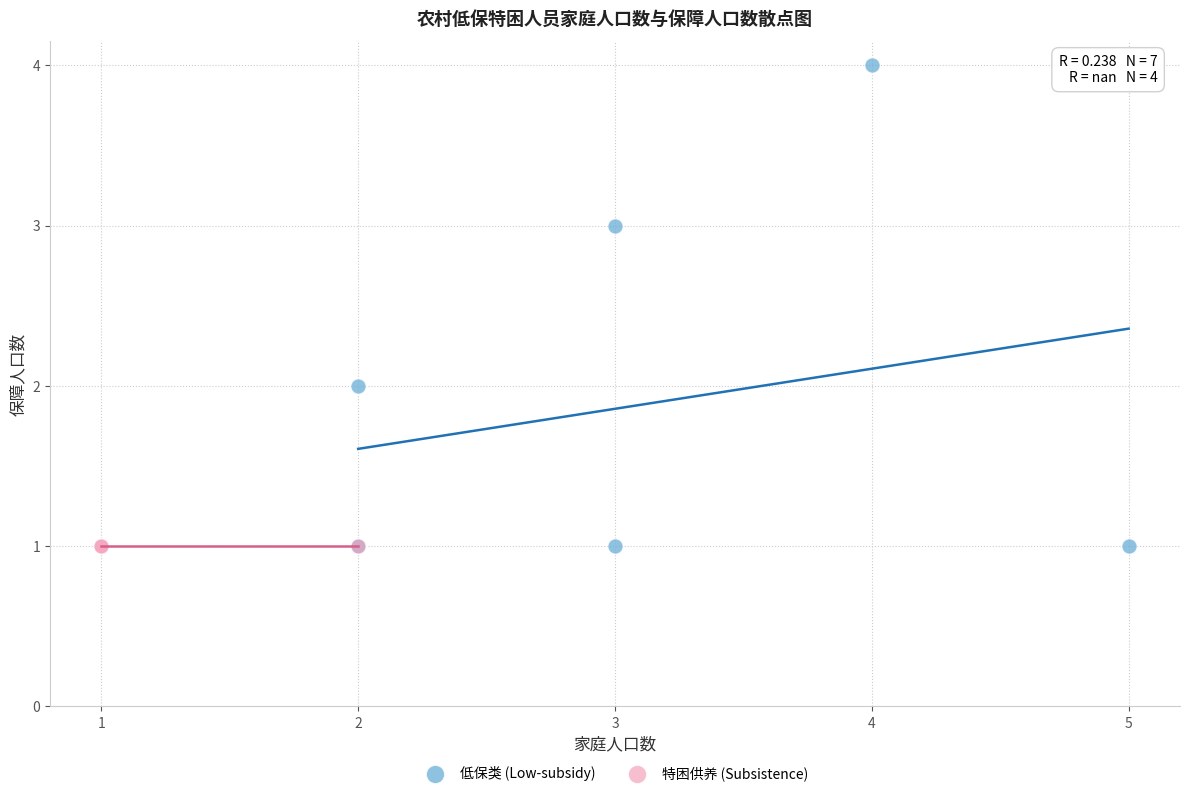

Which series reaches the maximum Y coordinate?

低保类 (Low-subsidy)